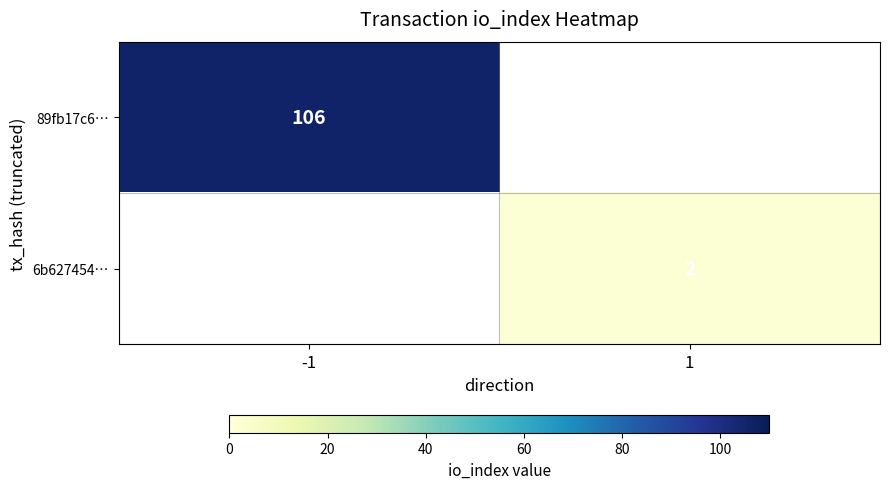

True or false: 89fb17c6… has a value of 106 at -1.

True